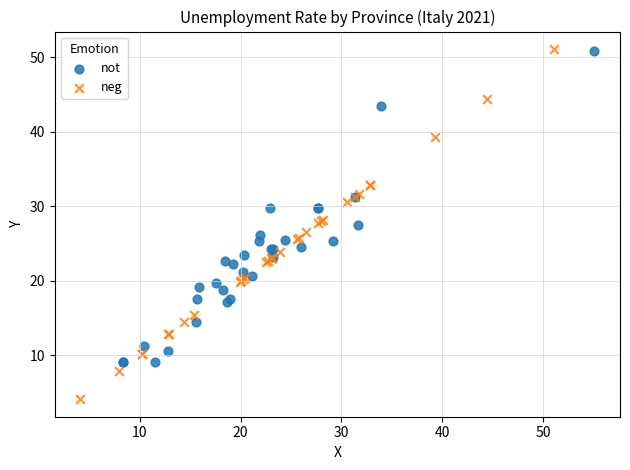

What are all the series names shown in the legend?

not, neg